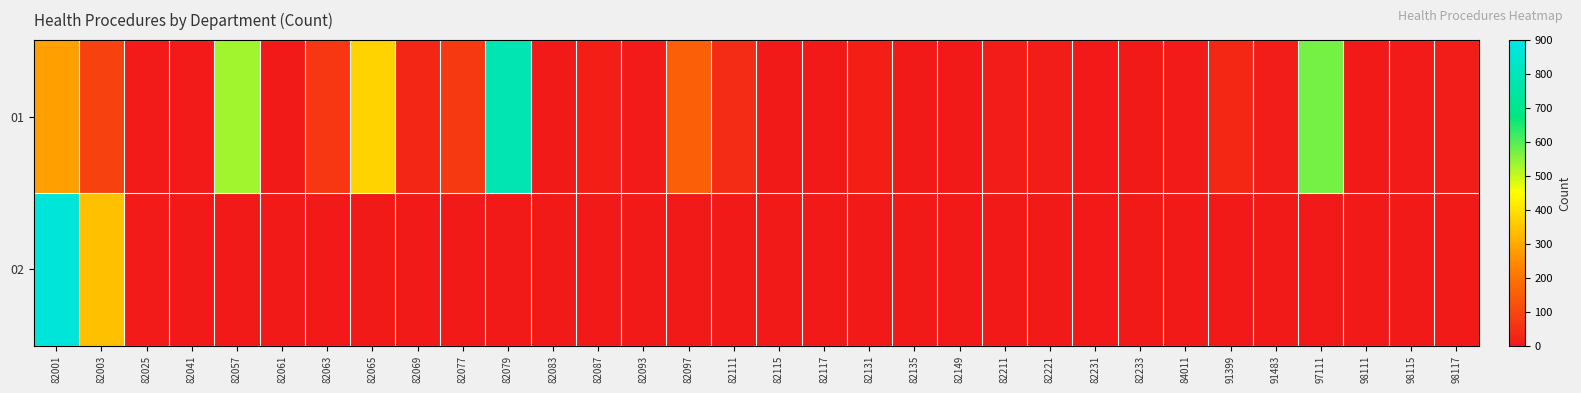

At which category is the sum across all series the highest?

82001